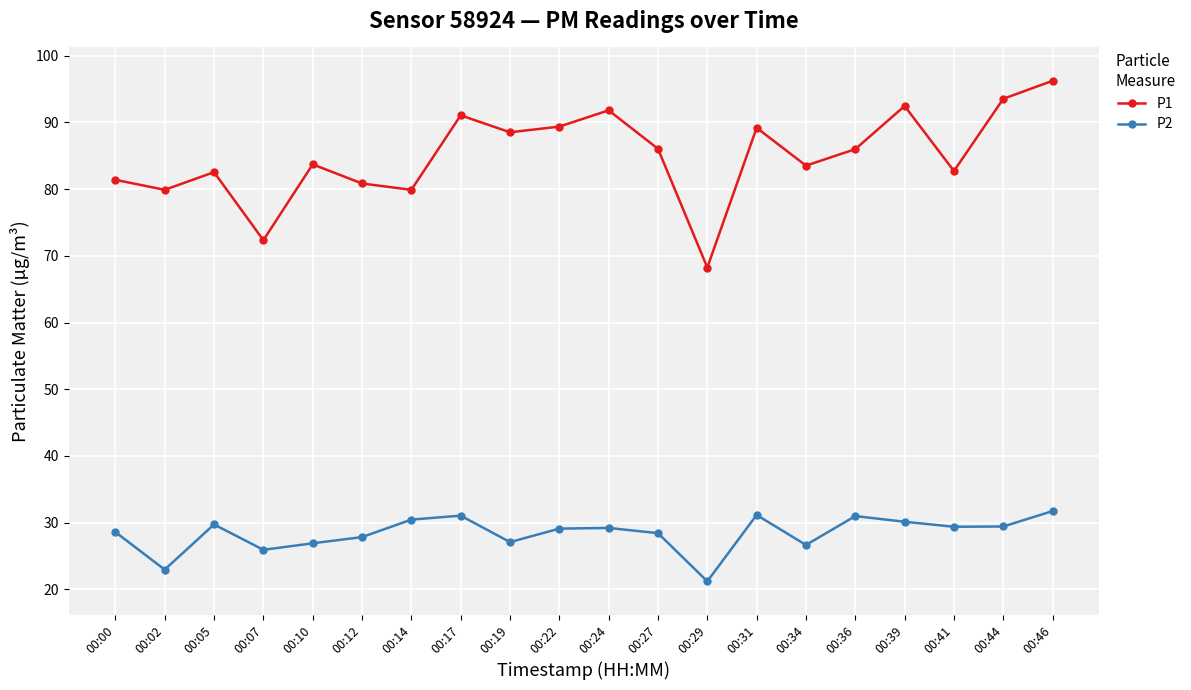

What is the minimum value shown in the chart?

21.2